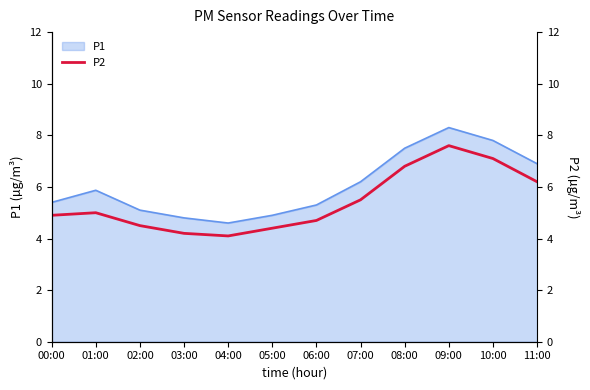

Which category has the lowest value across all series?

04:00